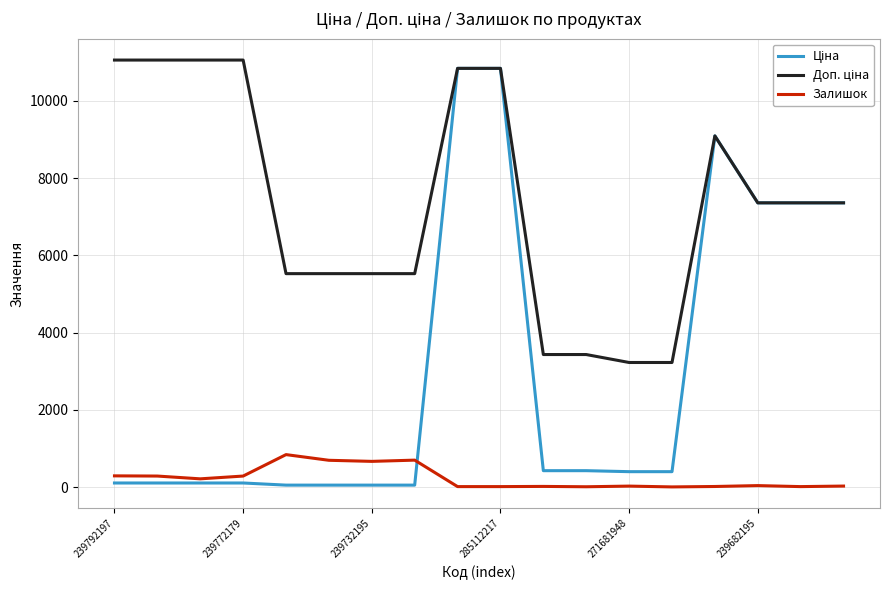

Does the chart have visible grid lines?

Yes